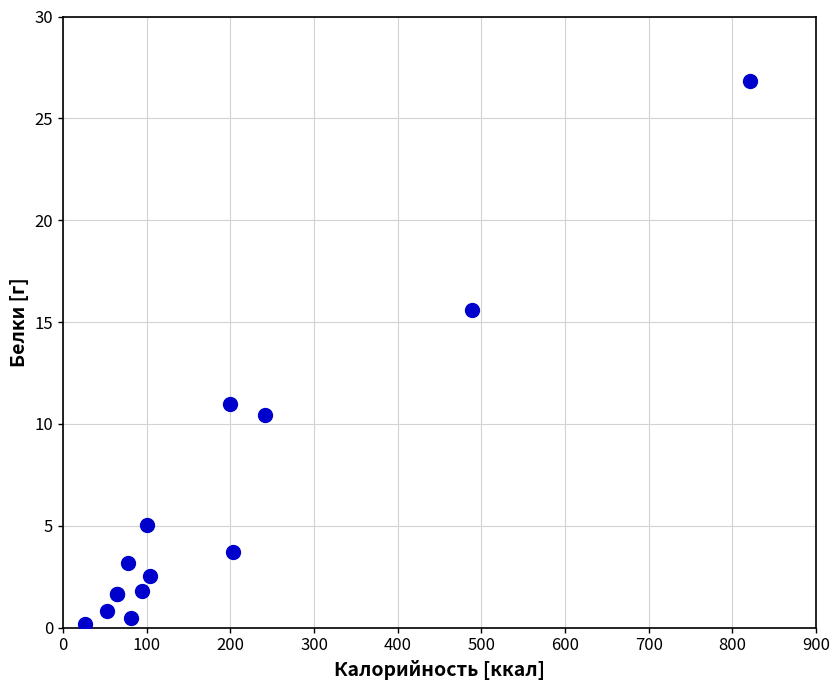

What Y value in the scatter plot is closest to 13?

11.0